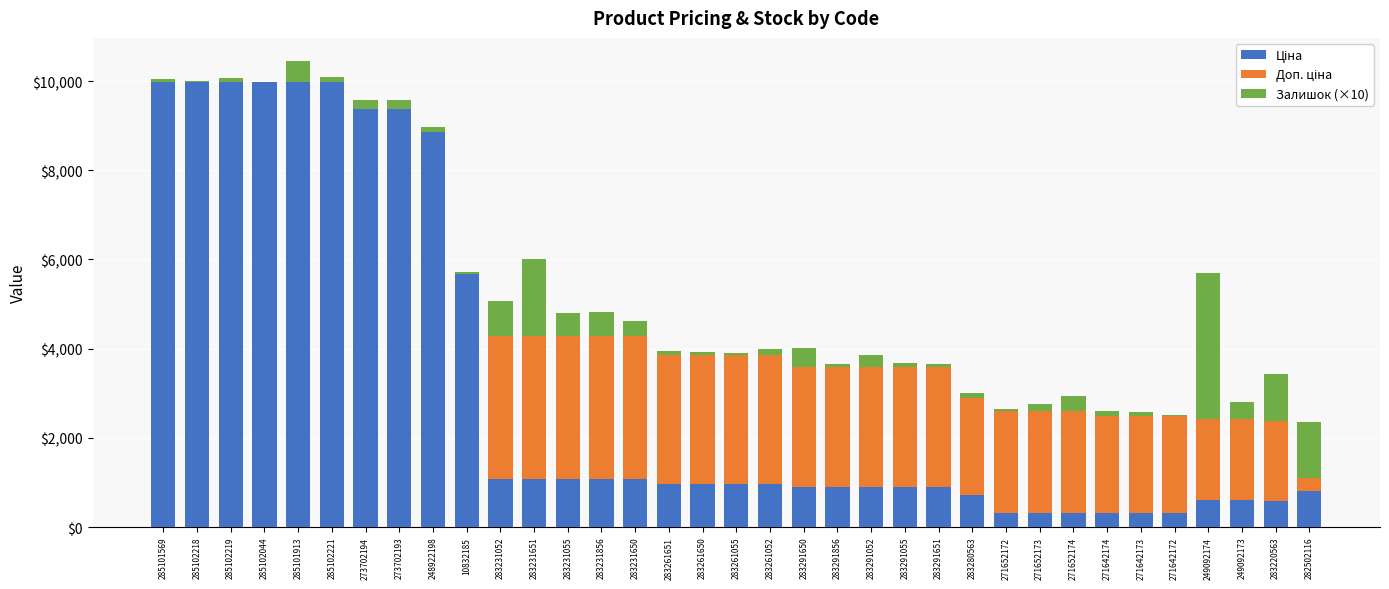

Which has a higher value, 283280563 or 283231650?

283231650